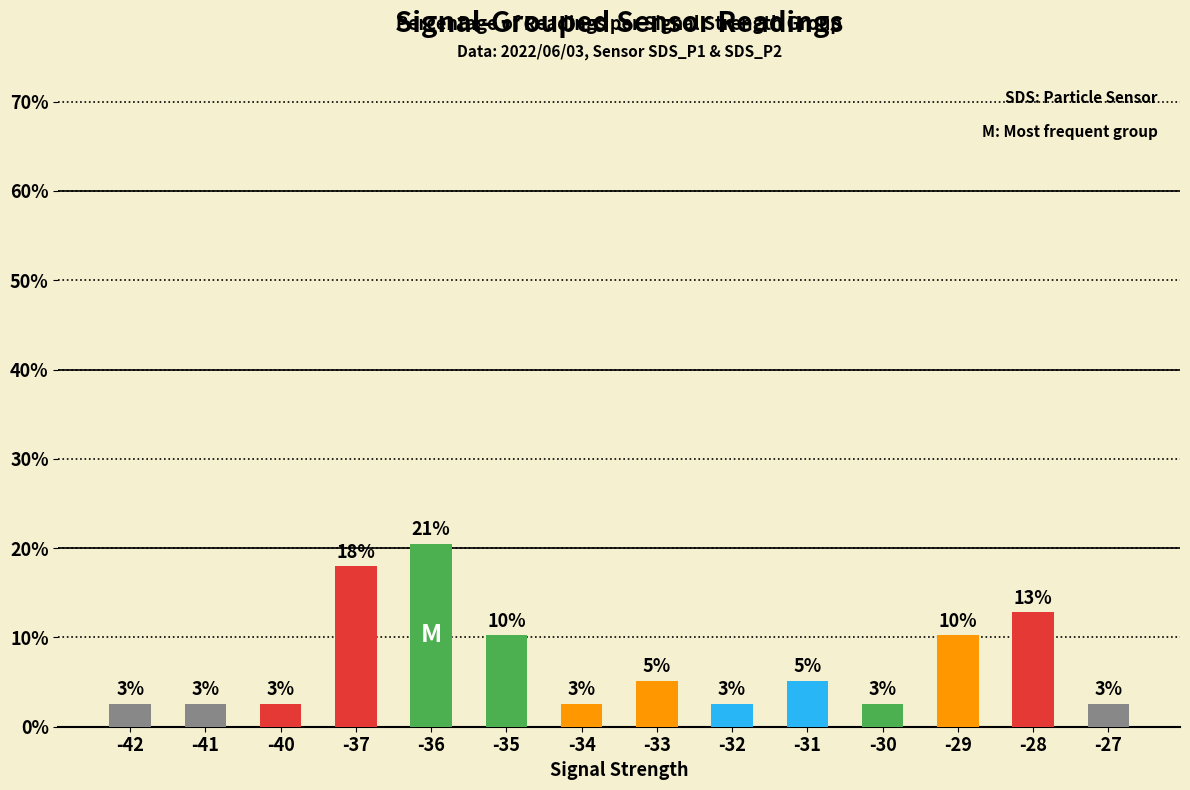

What is the maximum value shown in the chart?

20.5